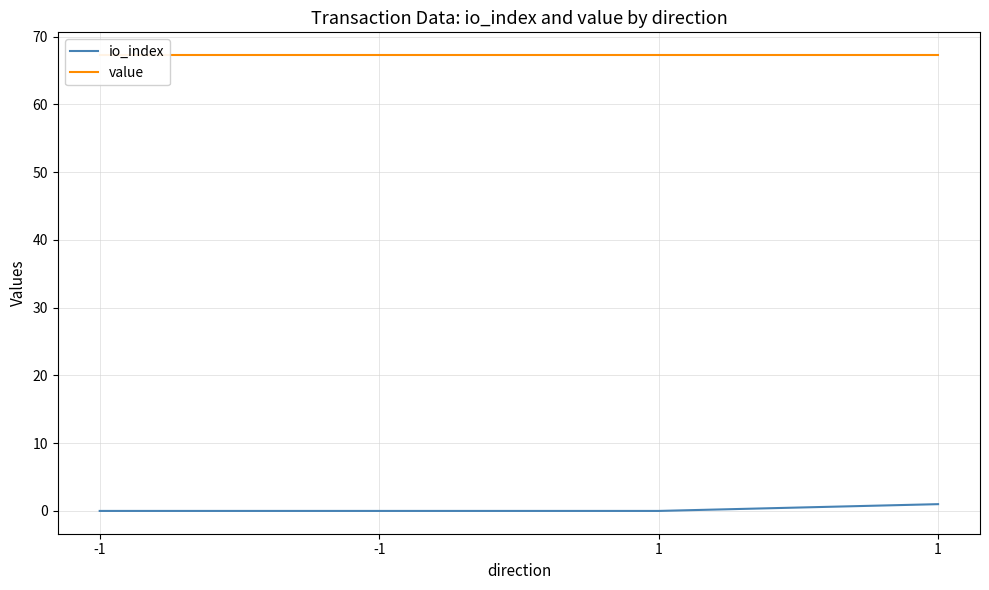

Is this an area chart (filled region under the line)?

No